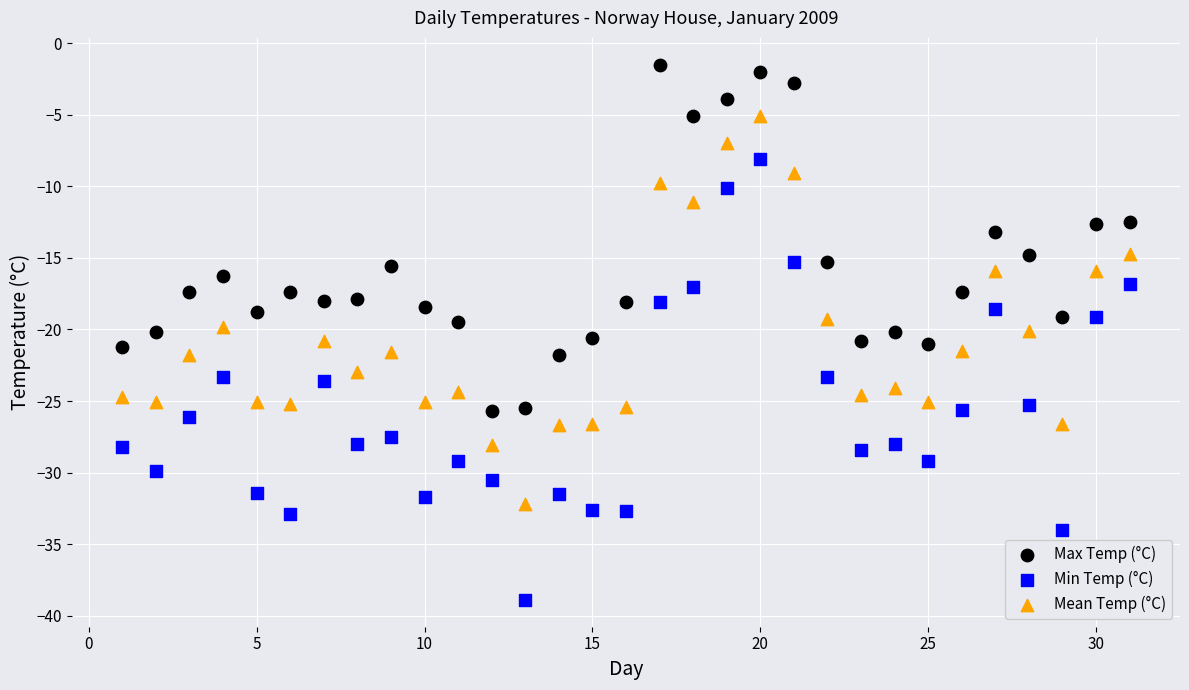

Across all data points, what is the range of Y values (max minus min)?

37.4